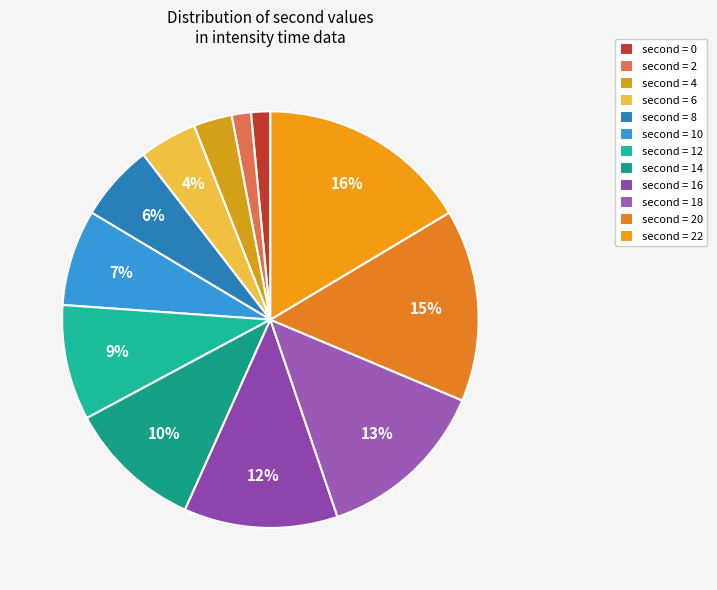

Is there any slice that represents more than half of the pie?

No